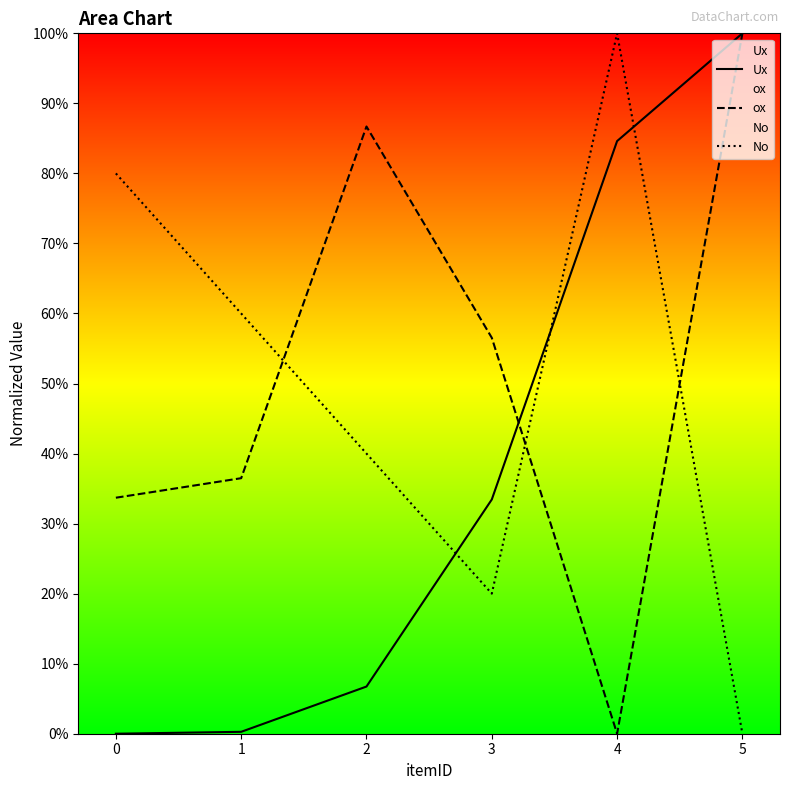

The ox series shows 0.9 at 2. True or false?

True